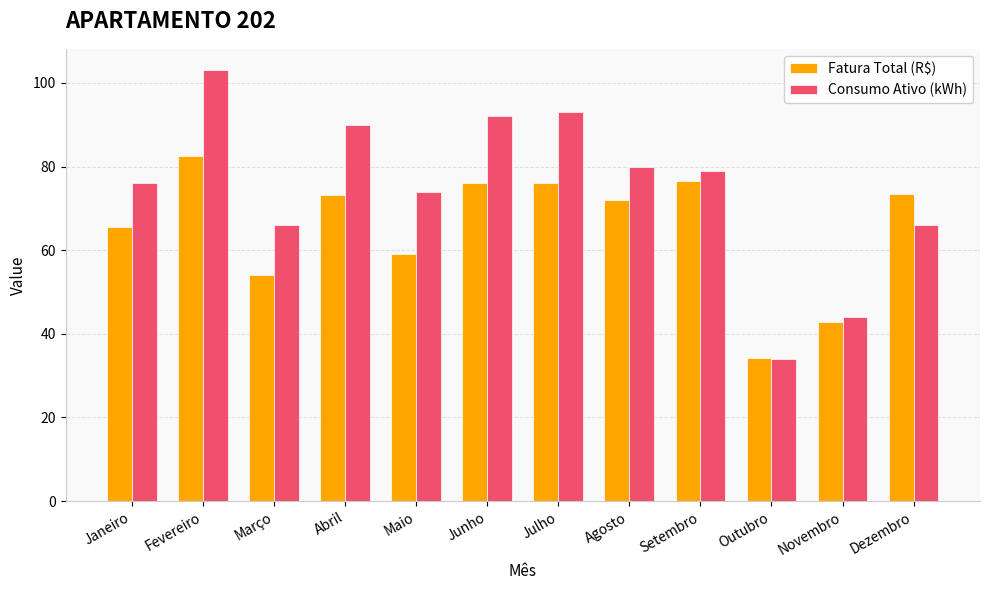

What is the difference between the highest and lowest values at Agosto?

8.0